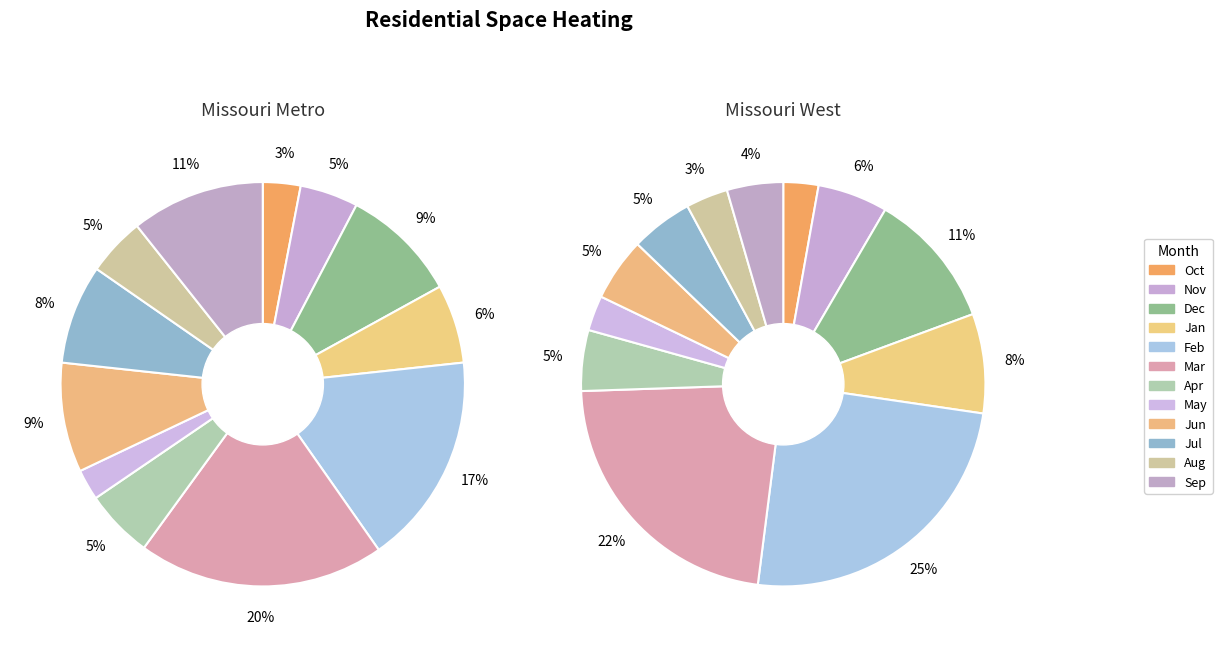

Rank the series by their average value, from highest to lowest.

Missouri West, Missouri Metro